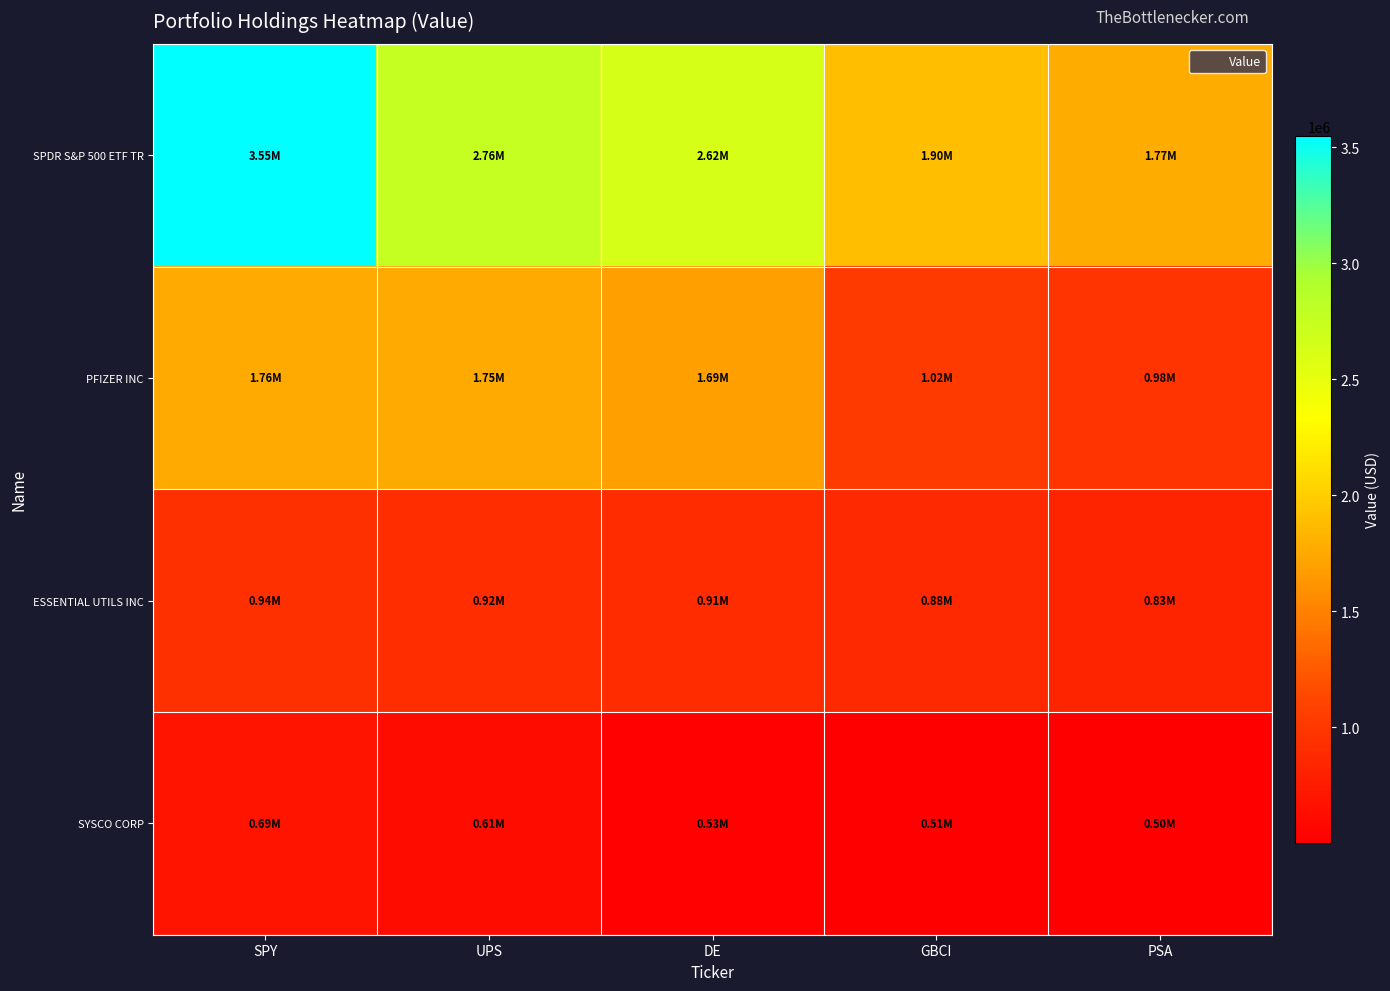

Which label corresponds to the smallest value in the chart?

PSA